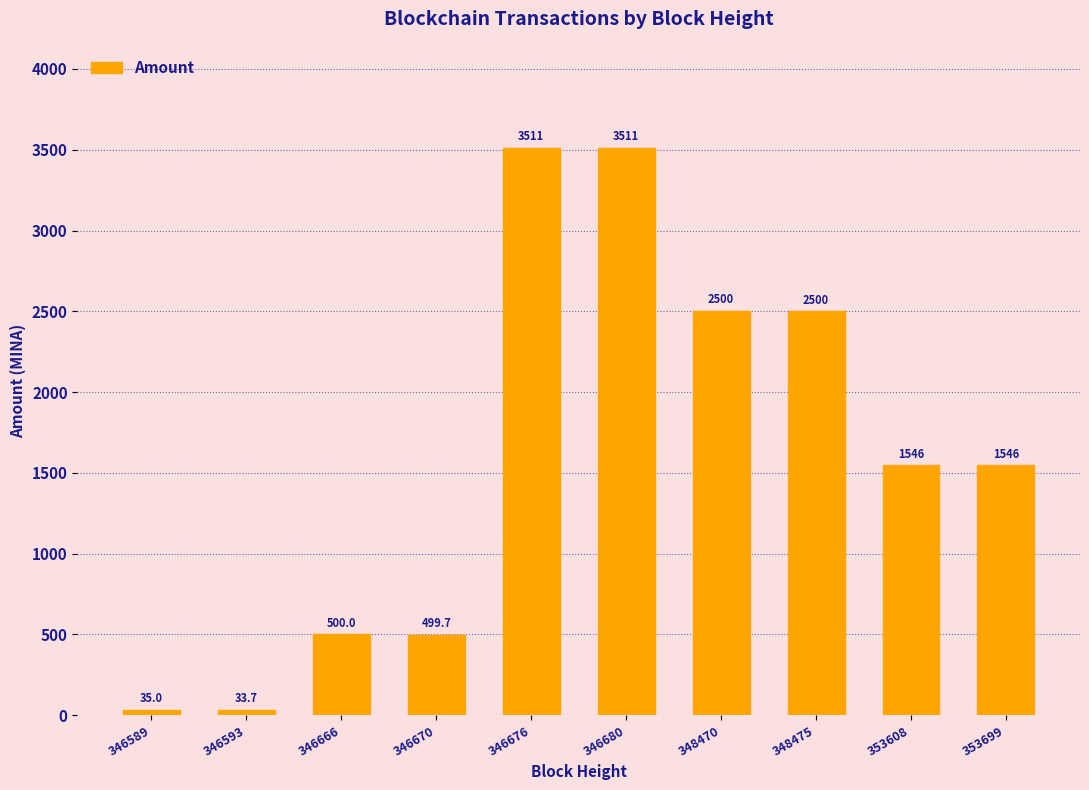

The value at 346680 is 3510.7. True or false?

True